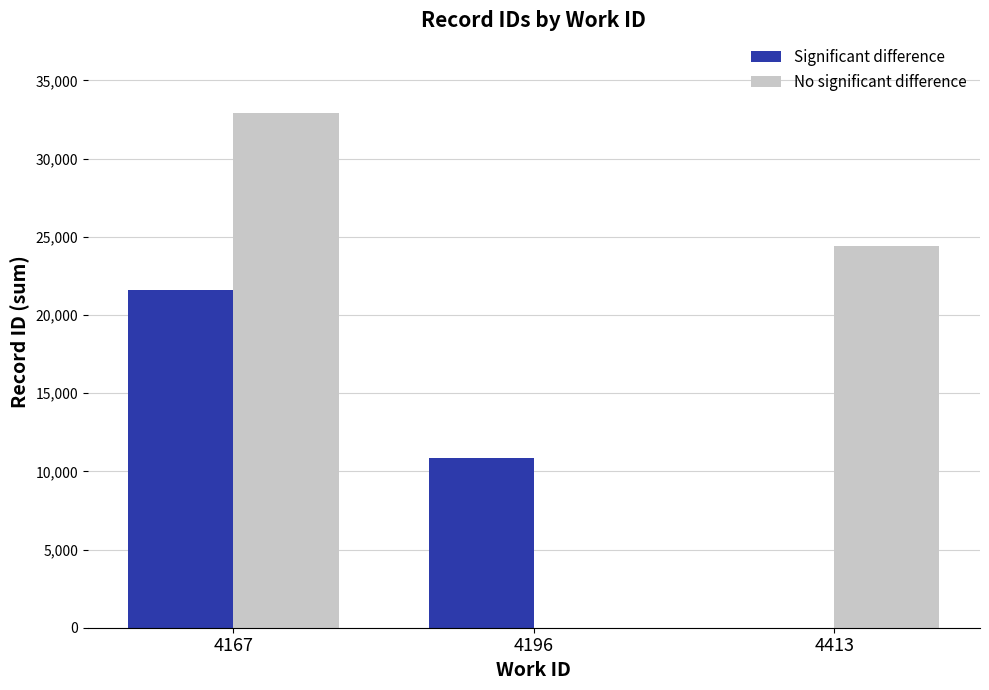

Which label corresponds to the largest value in the chart?

4167